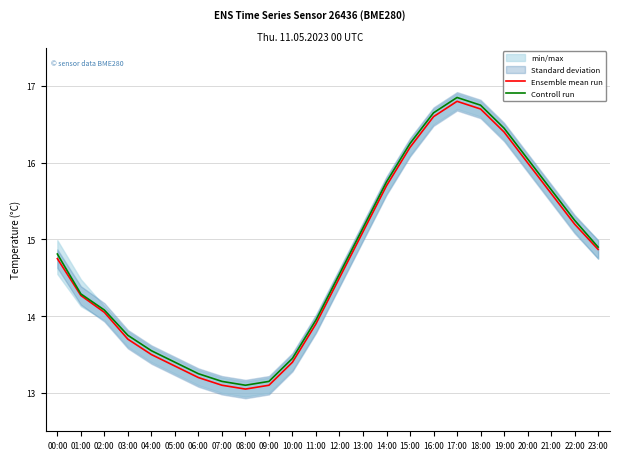

Reading left to right, what are all the values shown in this chart?

Ensemble mean run: 00:00=14.8	01:00=14.3	02:00=14.1	03:00=13.7	04:00=13.5	05:00=13.3	06:00=13.2	07:00=13.1	08:00=13.1	09:00=13.1	10:00=13.4	11:00=13.9	12:00=14.5	13:00=15.1	14:00=15.7	15:00=16.2	16:00=16.6	17:00=16.8	18:00=16.7	19:00=16.4	20:00=16.0	21:00=15.6	22:00=15.2	23:00=14.9
Controll run: 00:00=14.8	01:00=14.3	02:00=14.1	03:00=13.8	04:00=13.6	05:00=13.4	06:00=13.2	07:00=13.2	08:00=13.1	09:00=13.2	10:00=13.4	11:00=13.9	12:00=14.6	13:00=15.2	14:00=15.8	15:00=16.2	16:00=16.6	17:00=16.9	18:00=16.8	19:00=16.4	20:00=16.1	21:00=15.7	22:00=15.2	23:00=14.9